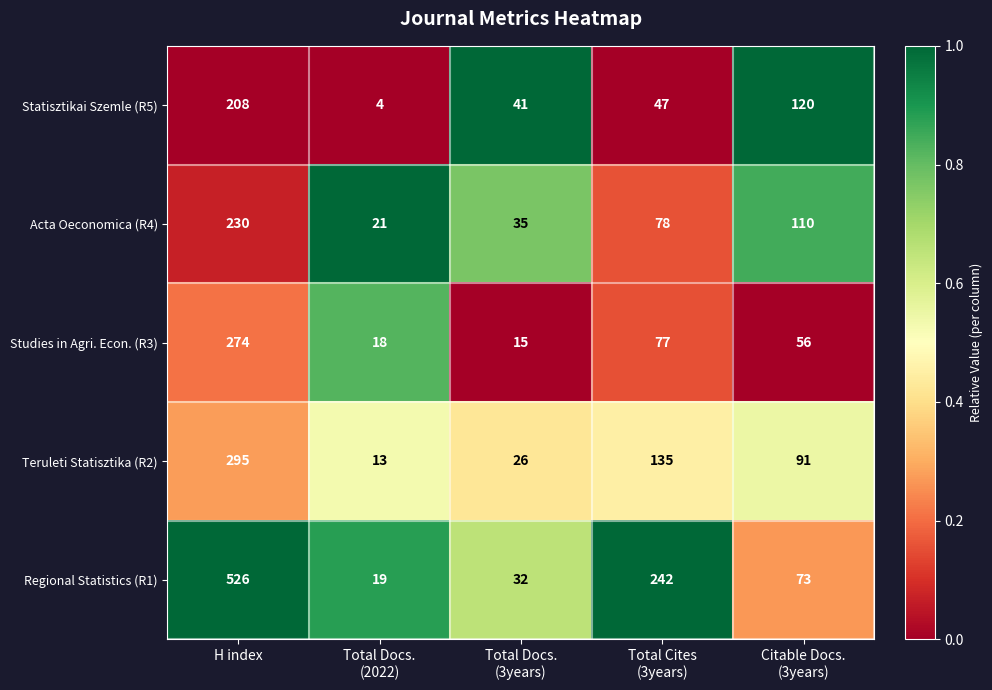

True or false: Studies in Agri. Econ. (R3) has a value of 274 at H index.

True